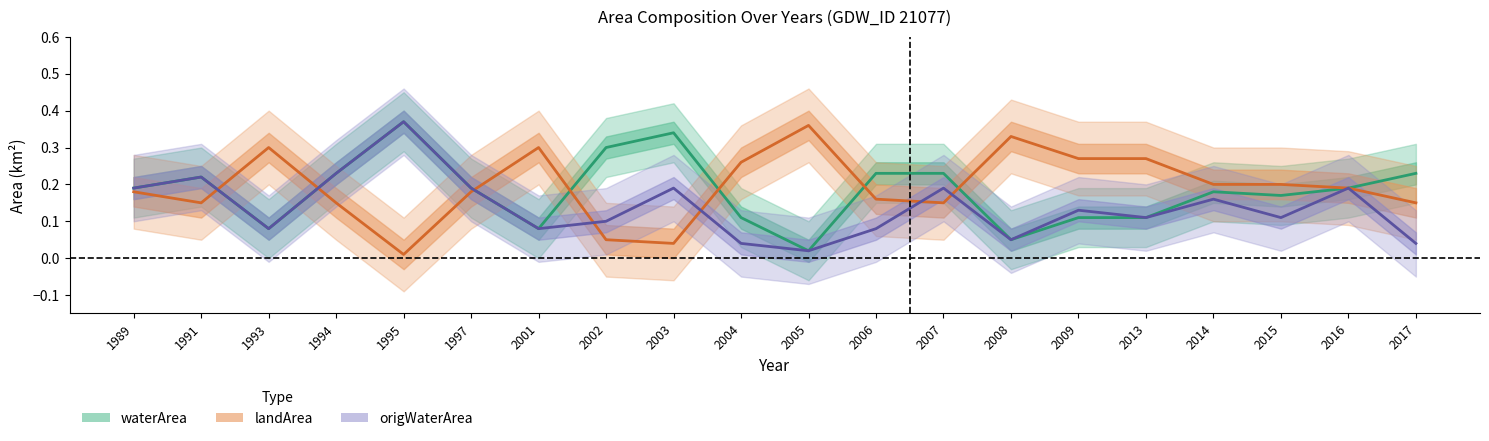

How many lines are shown in the chart?

3